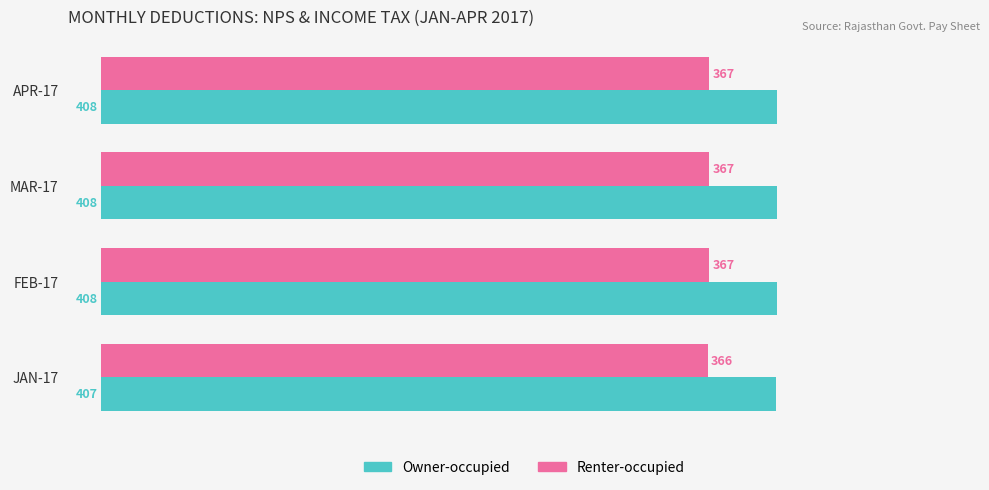

What are all the series names shown in the legend?

Owner-occupied, Renter-occupied